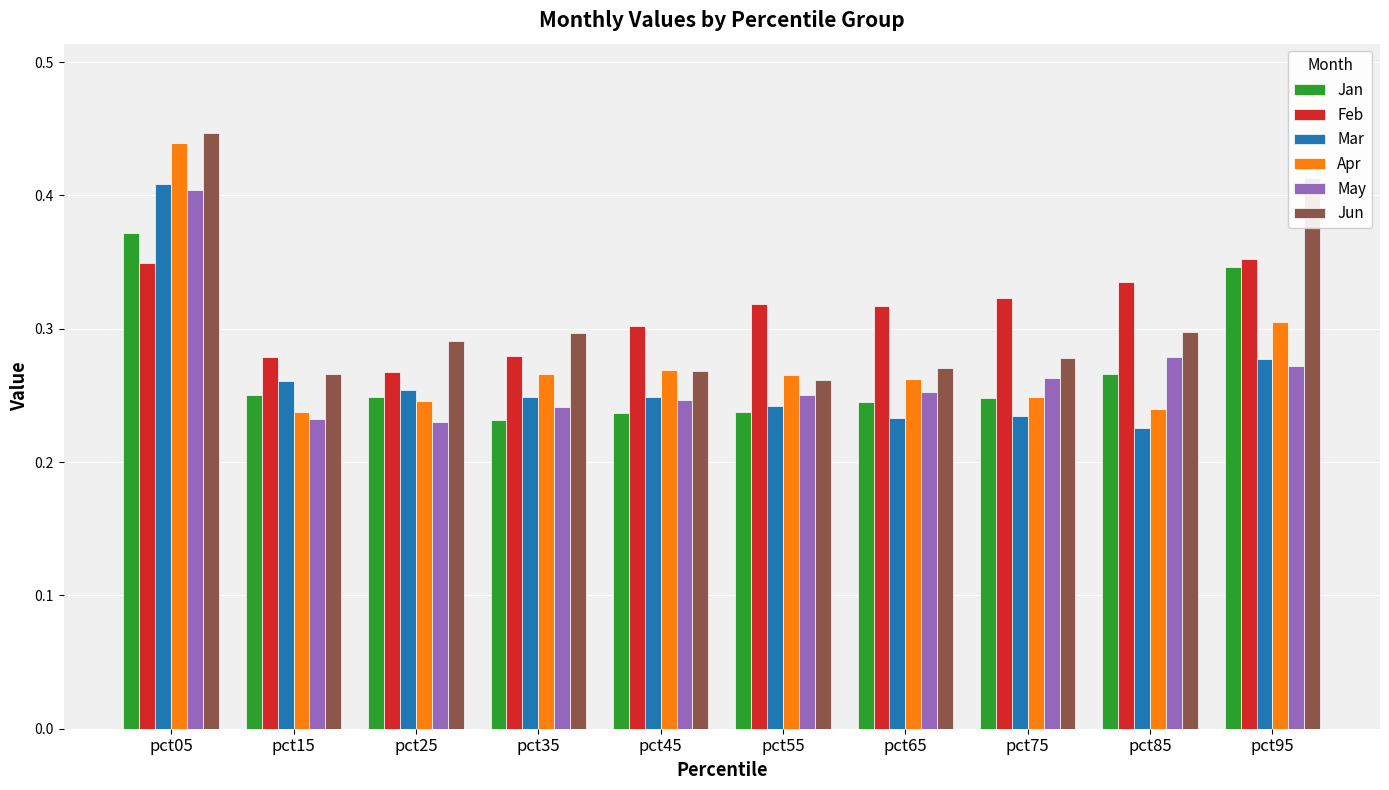

What is the total value across all series at pct25?

1.5